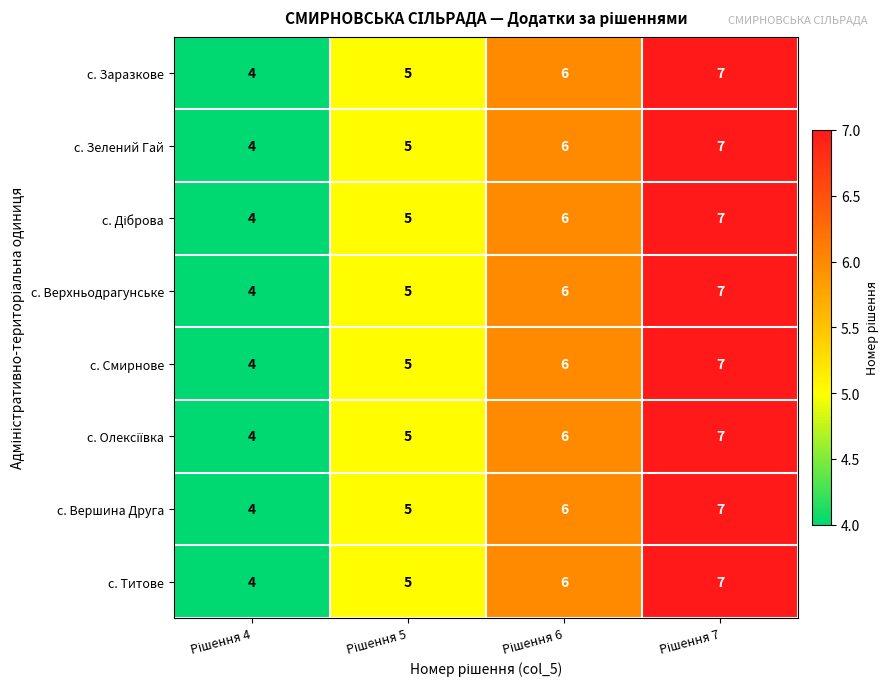

What is the minimum value for с. Титове?

4